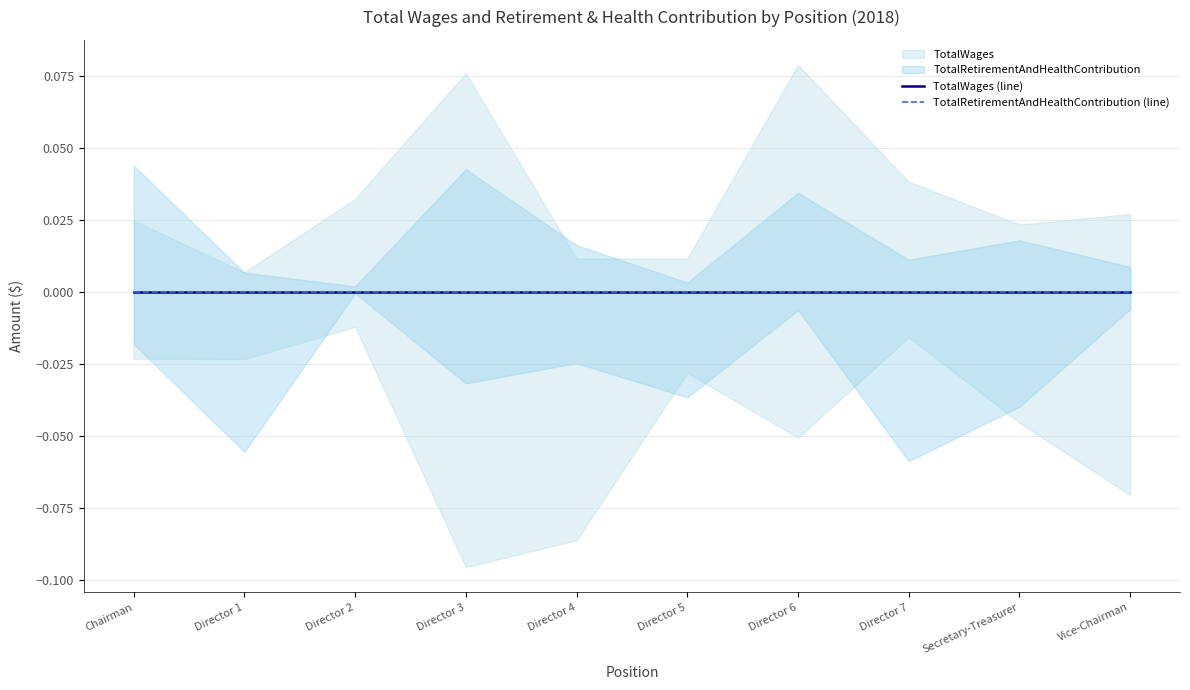

True or false: Year has more than 1 points higher than both neighbors.

False